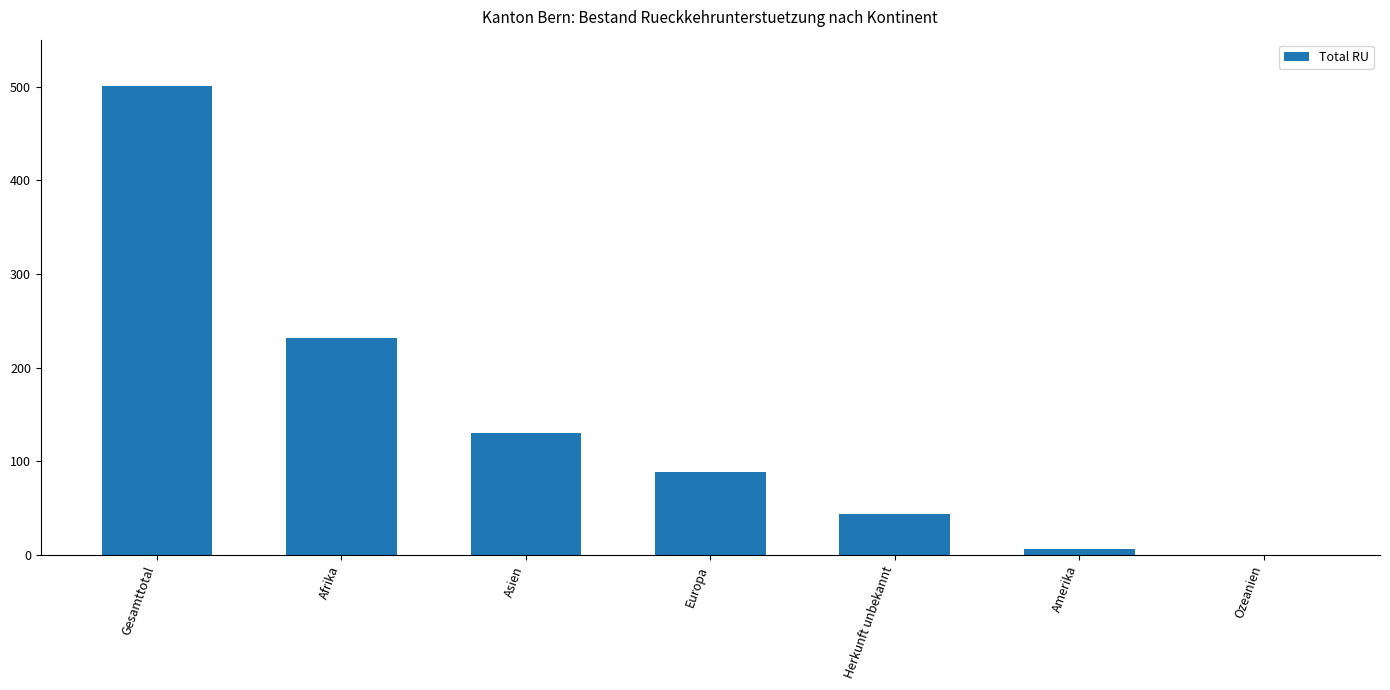

The value at Afrika is 105. True or false?

False